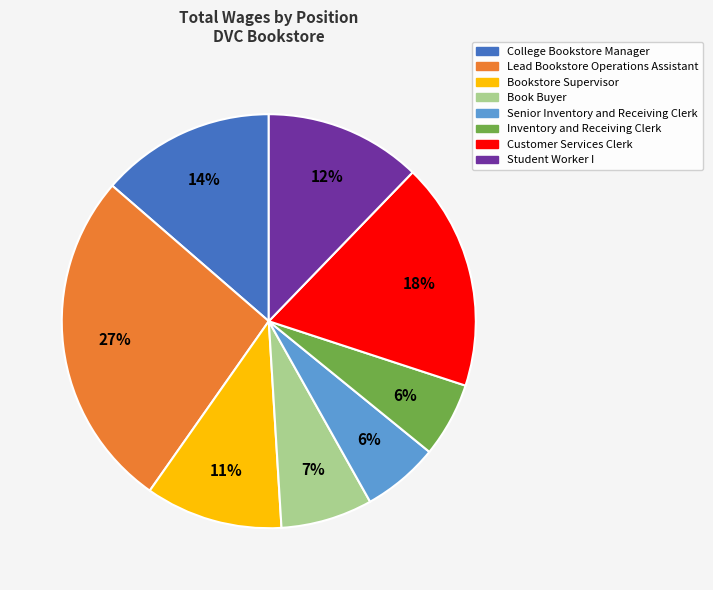

To the nearest percent, what is the average slice percentage?

12%